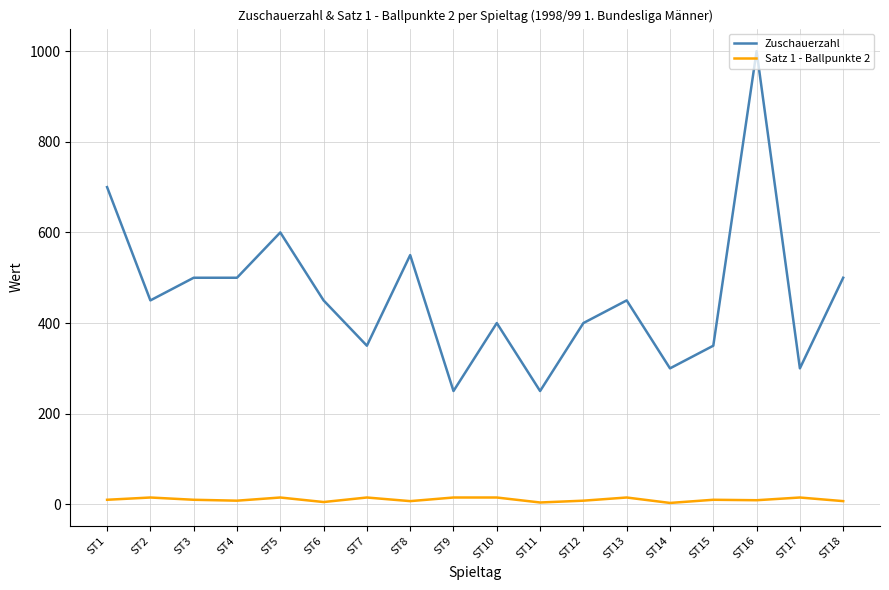

The value of Zuschauerzahl at ST4 is 500. True or false?

True